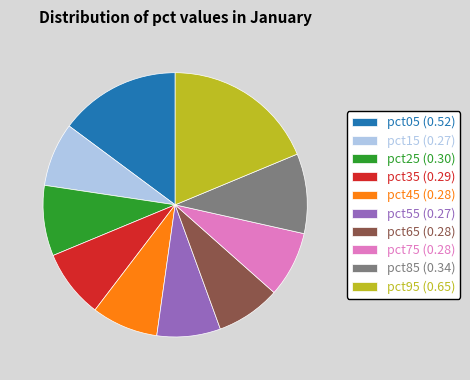

Does pct35 represent more than half of the total?

No